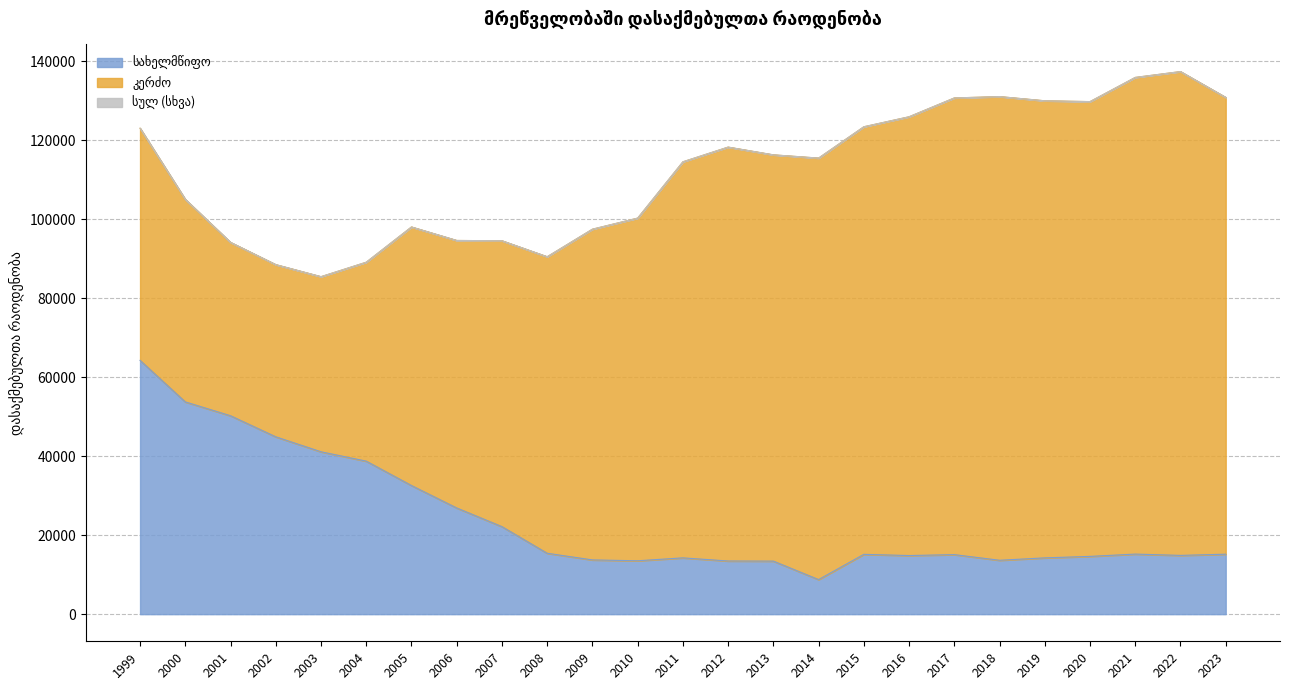

What is the approximate value of სახელმწიფო at 2015?

15140